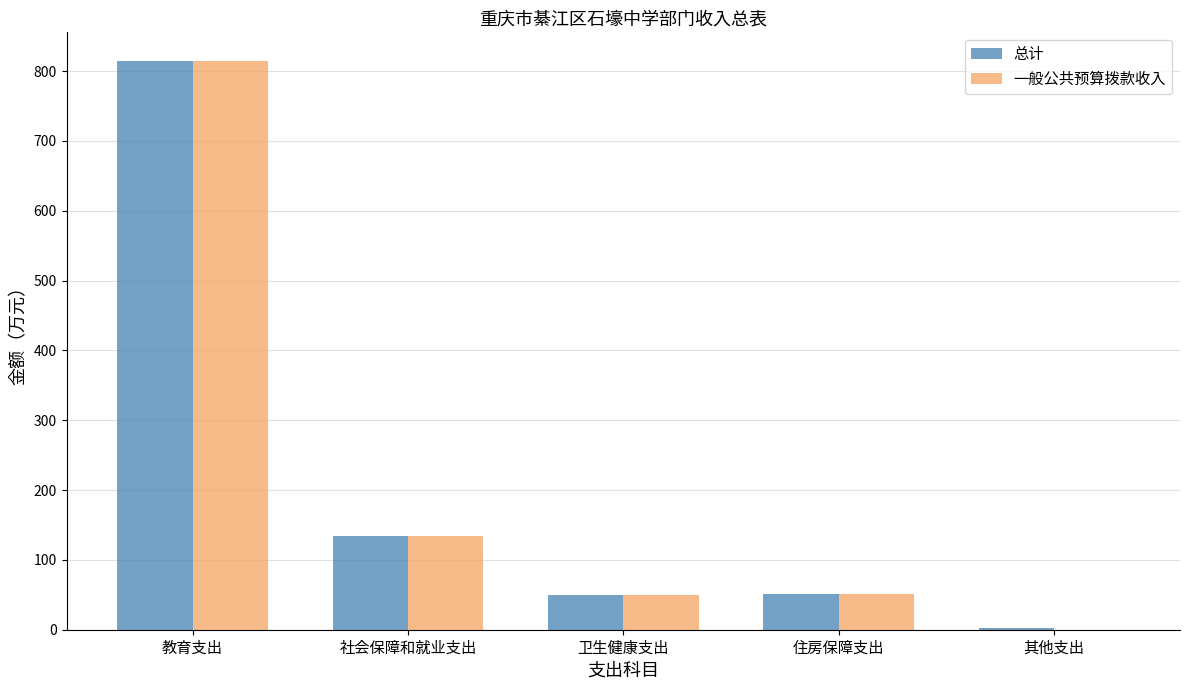

Read the 总计 value at 卫生健康支出.

49.9